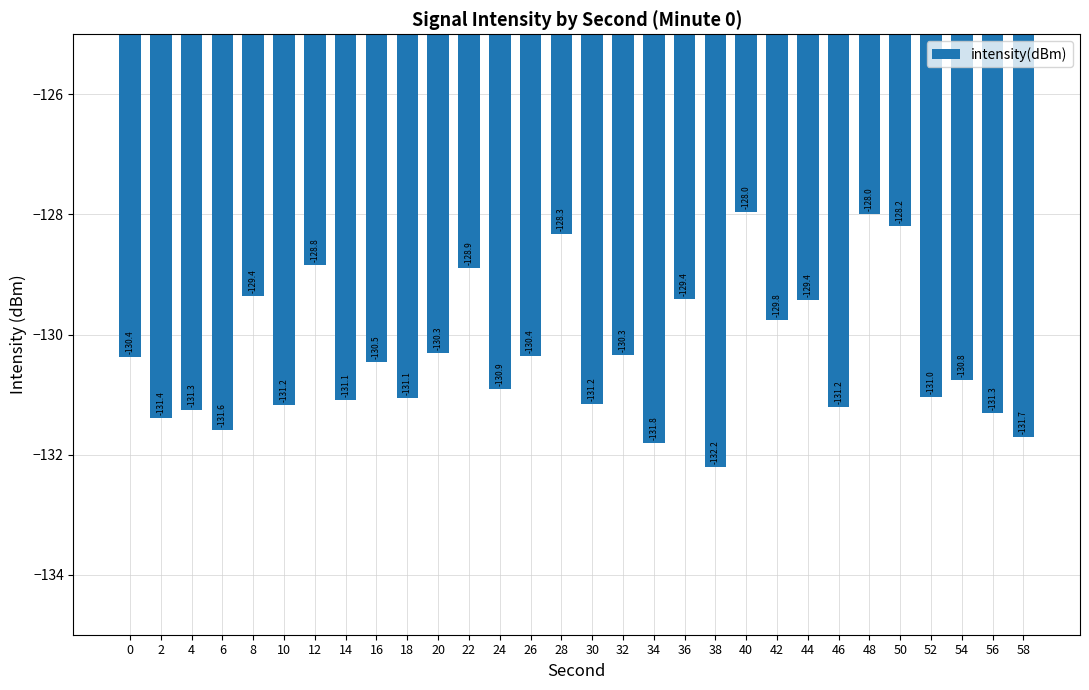

At which label does the data first exceed -130?

8